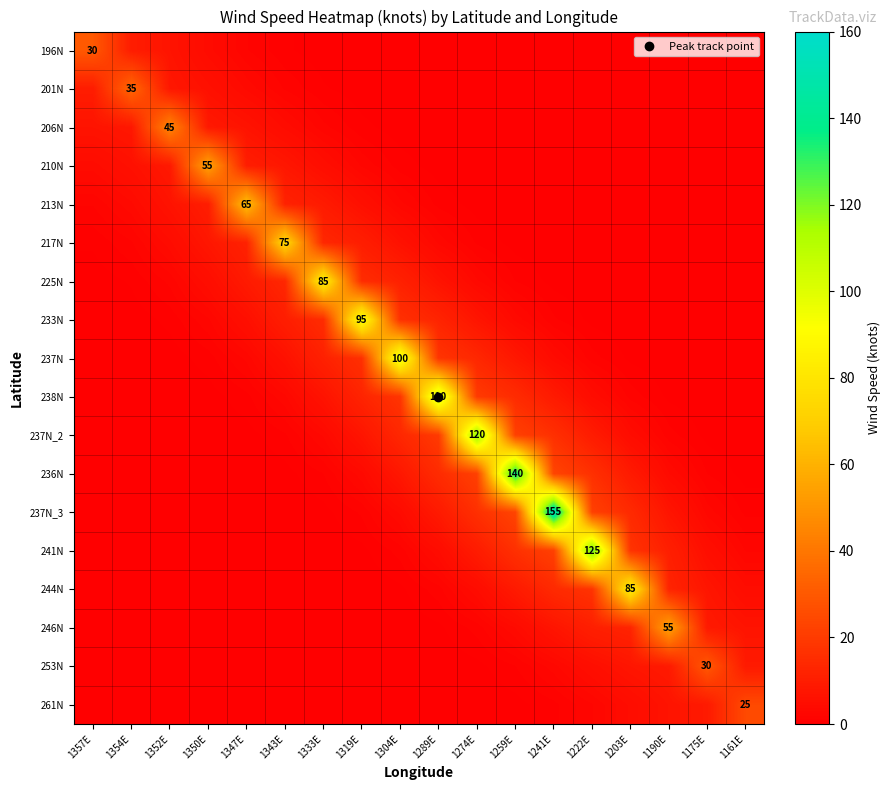

What is the difference between the 253N values at 1161E and 1333E?

9.0